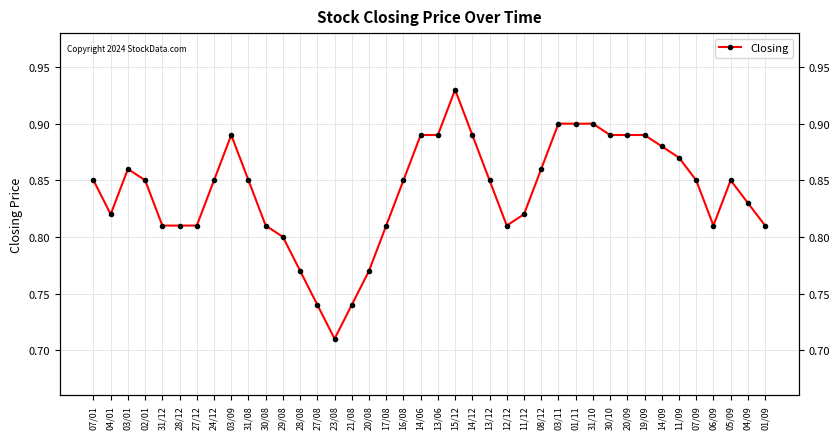

True or false: there are more than 0 points higher than both neighbors.

True